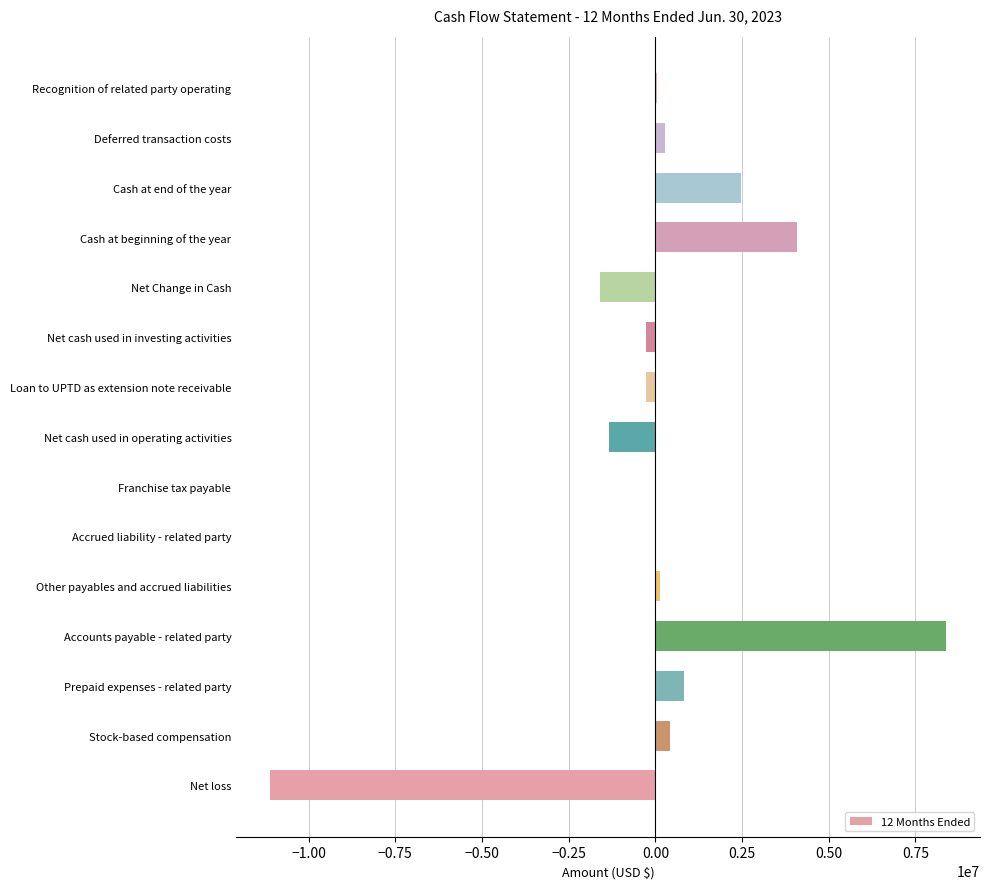

At which category does the chart reach its peak across all series?

Accounts payable - related party